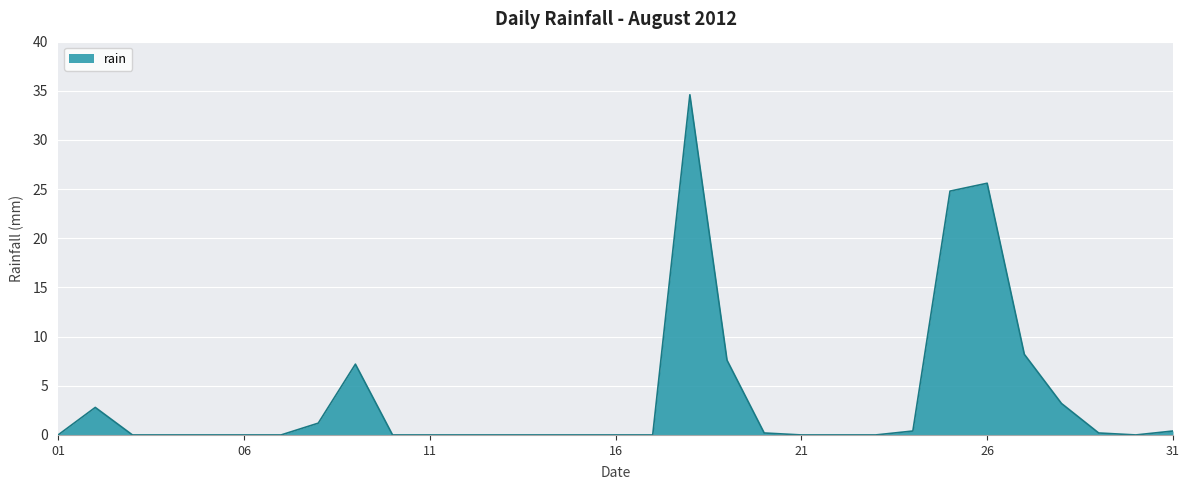

What is the difference between the maximum and minimum values?

34.6